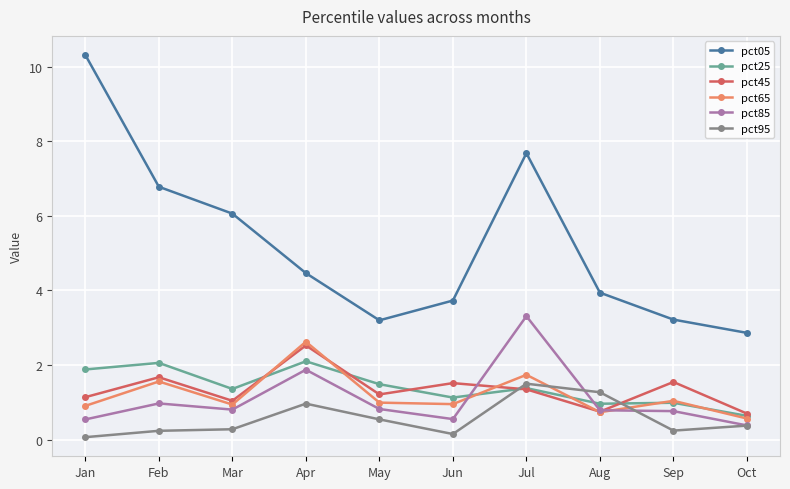

What are all the series names shown in the legend?

pct05, pct25, pct45, pct65, pct85, pct95